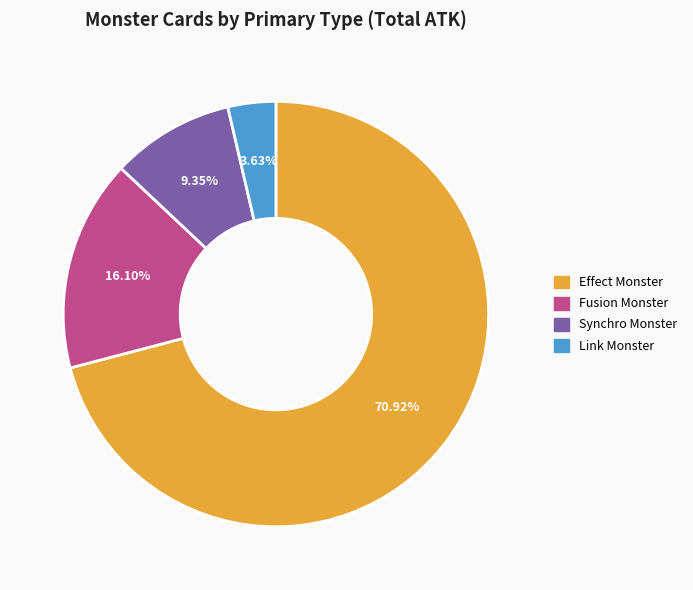

Does any single category account for the majority?

Yes